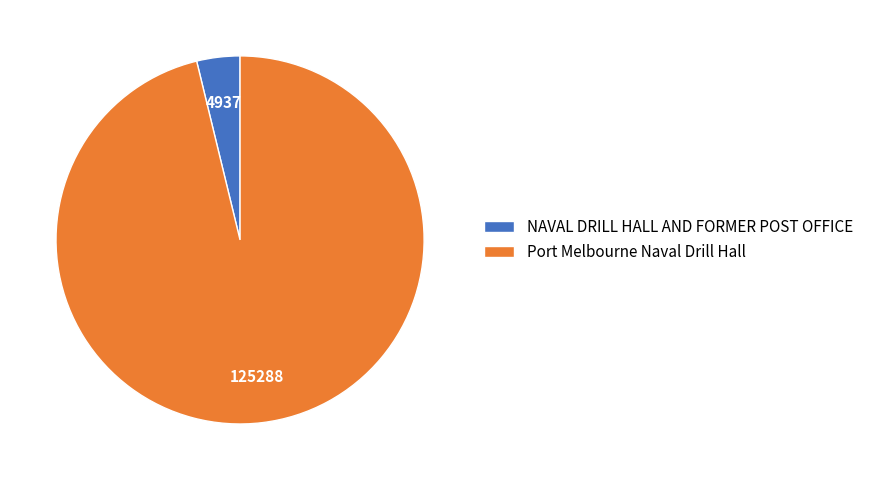

Which slice is the largest?

Port Melbourne Naval Drill Hall